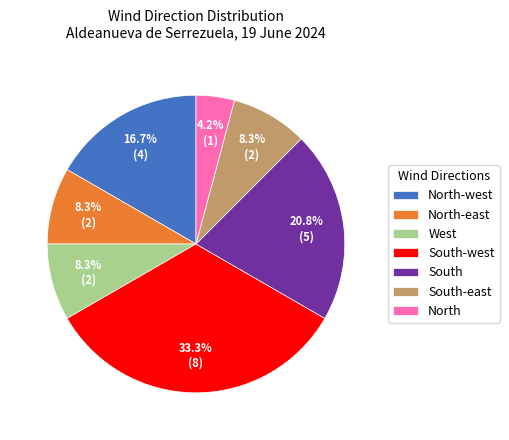

Which category has the biggest portion of the pie?

South-west